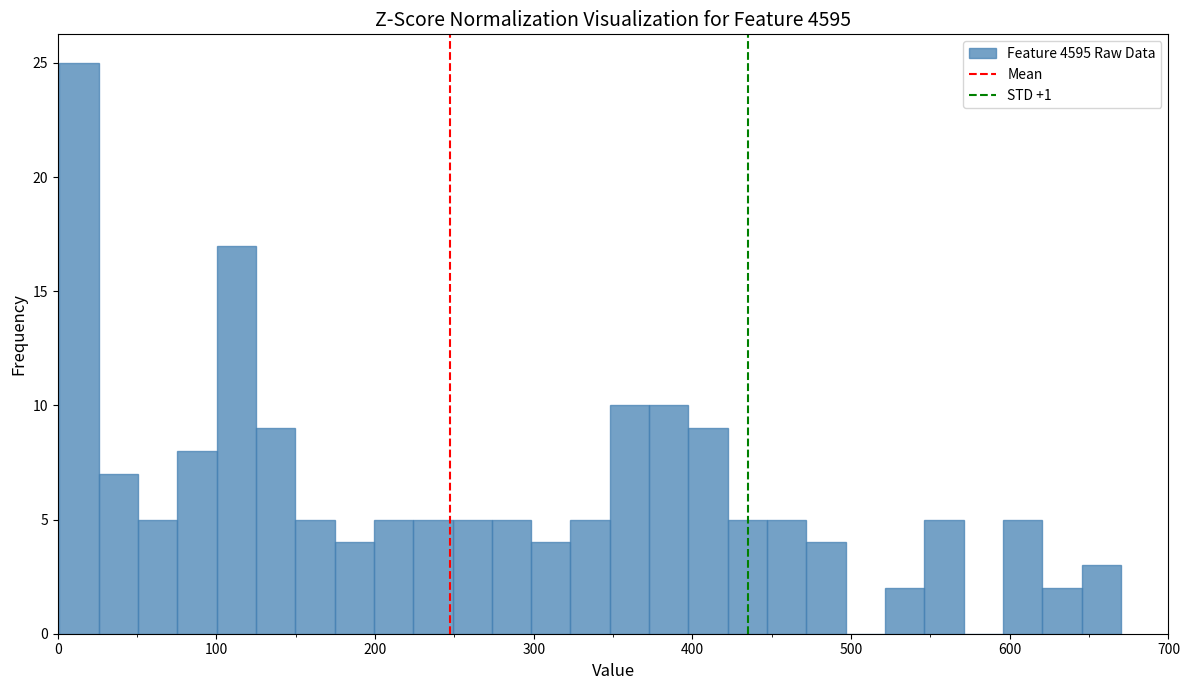

Read against the x-axis, roughly where is the centre of the tallest bar?

10